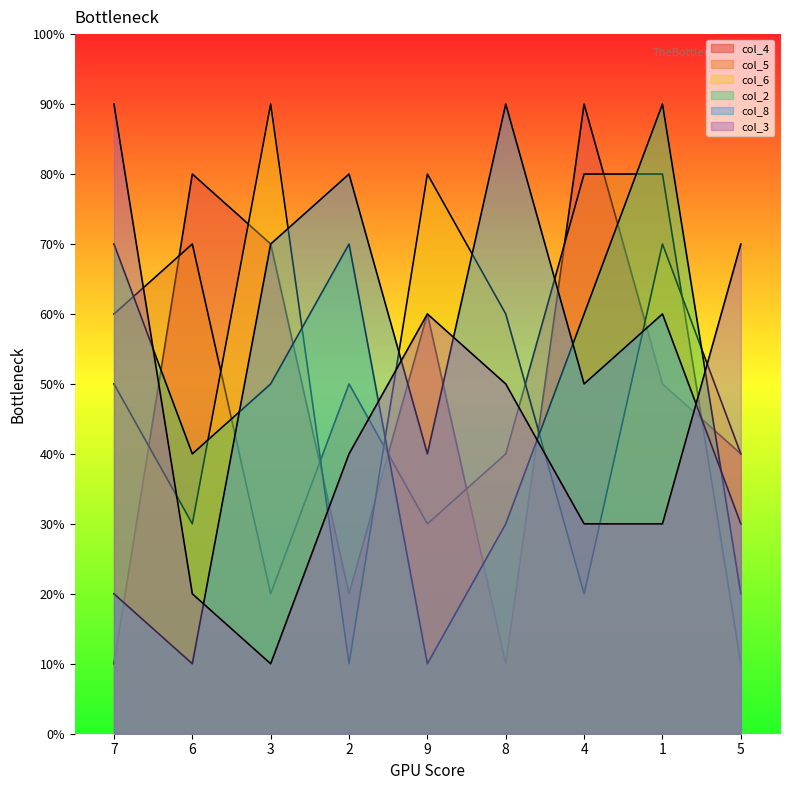

What are all the series names shown in the legend?

col_4, col_5, col_6, col_2, col_8, col_3